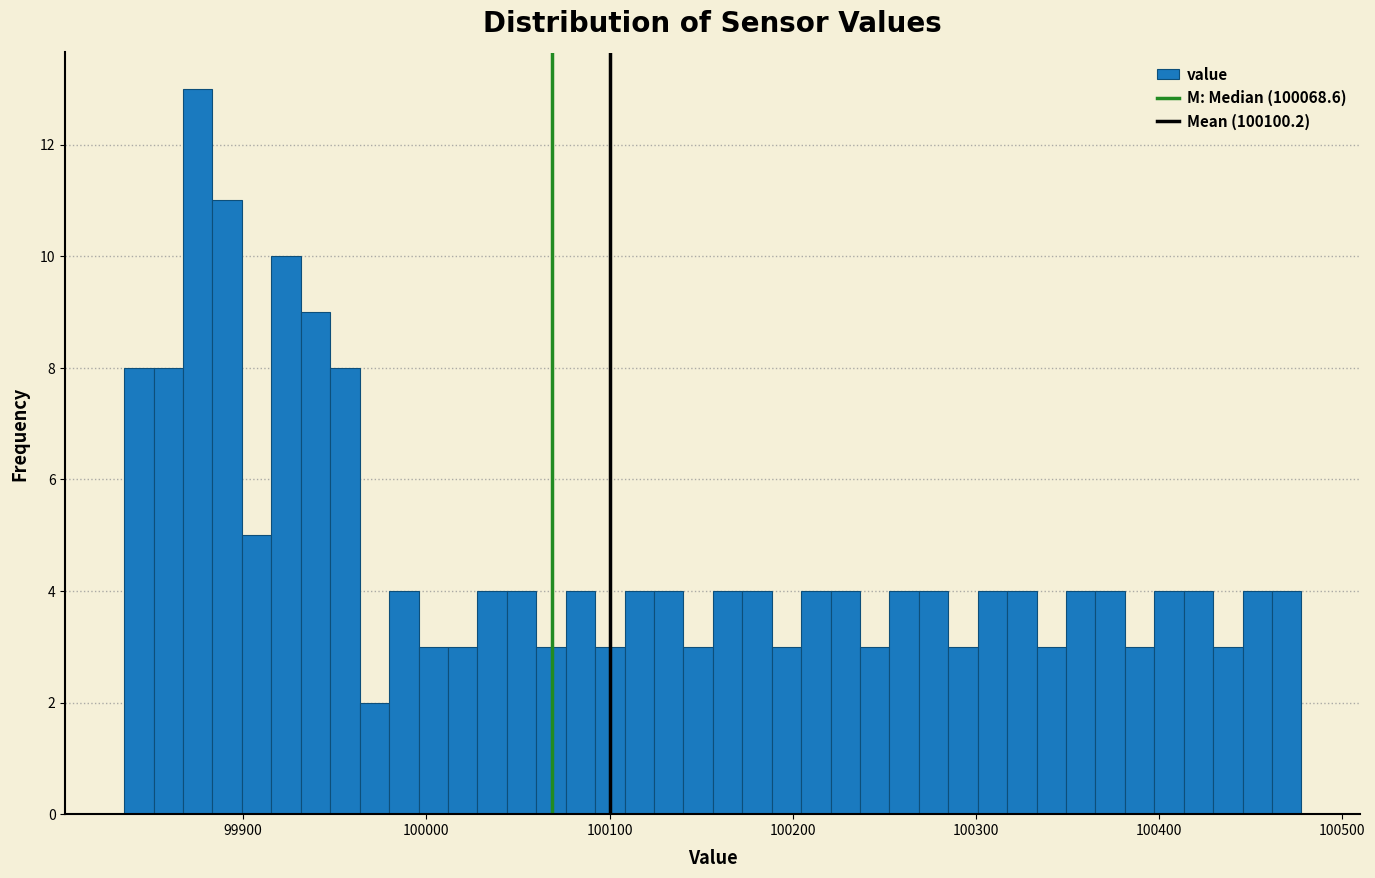

Around what value on the x-axis is the tallest bar? Give the approximate position of its centre, as read against the axis.

99880